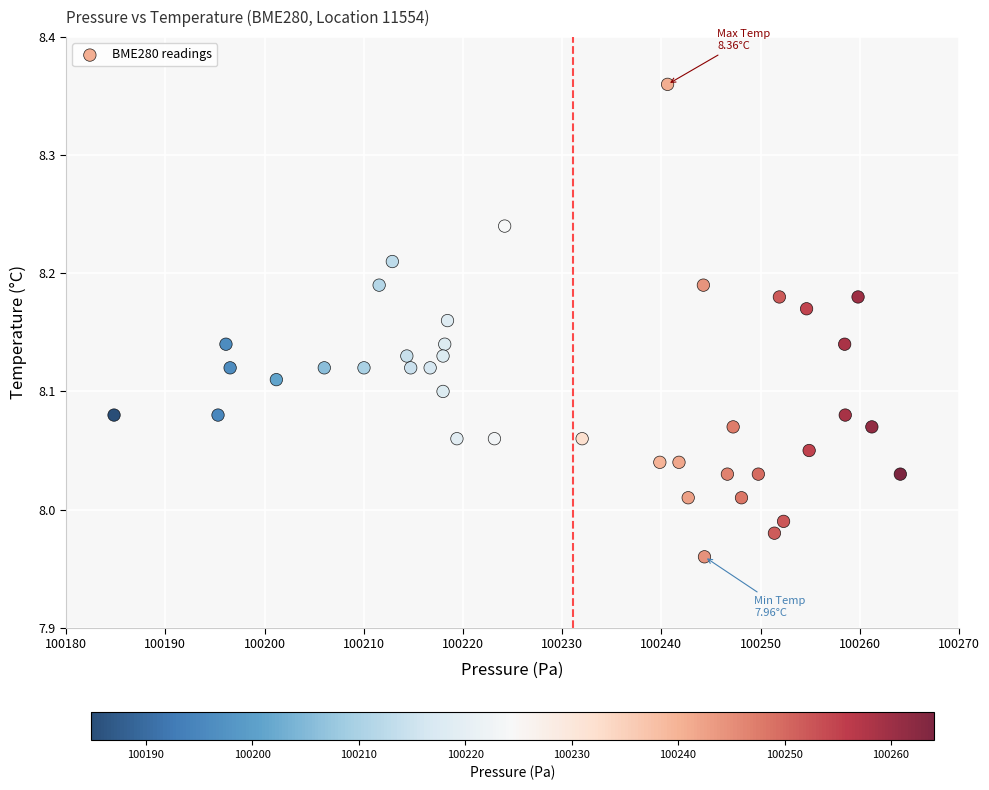

What is the range of Y values (max minus min)?

0.4